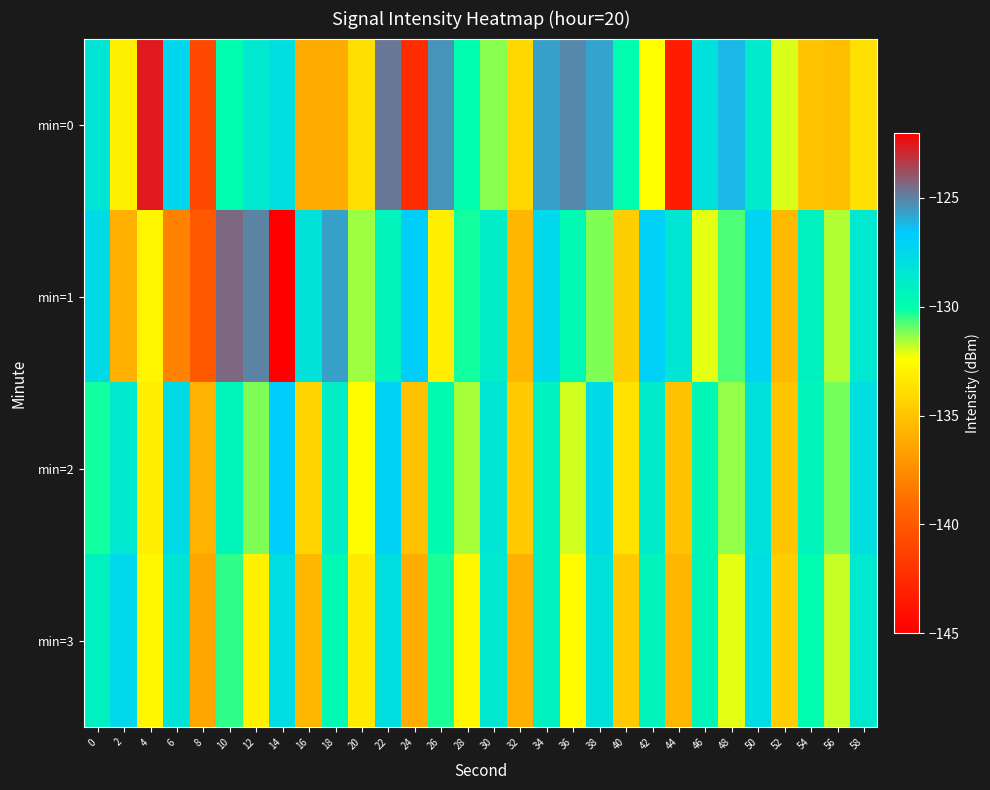

What is the difference between the highest and lowest values at 22?

4.5